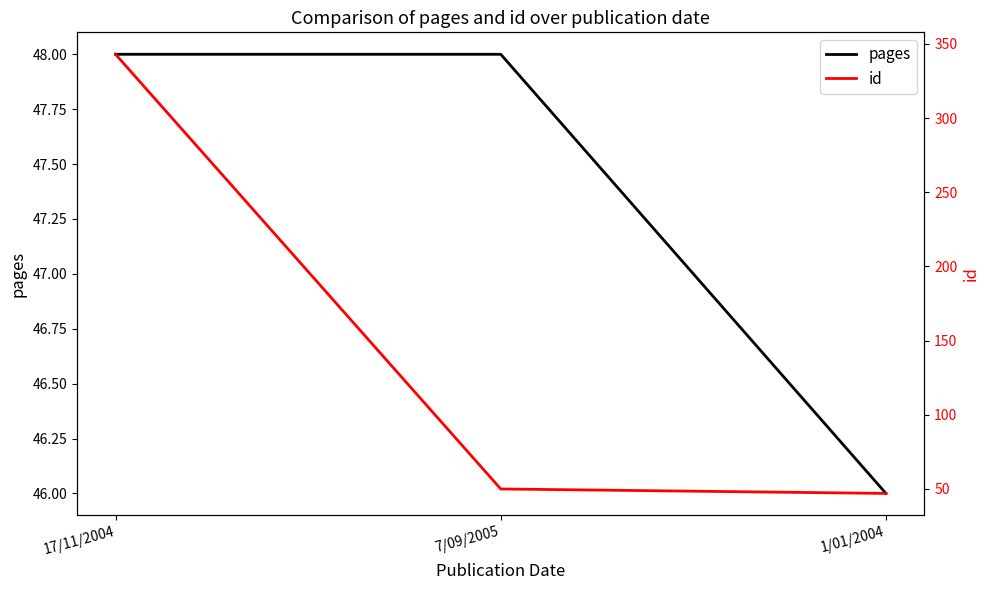

Which series has the widest spread of values?

id